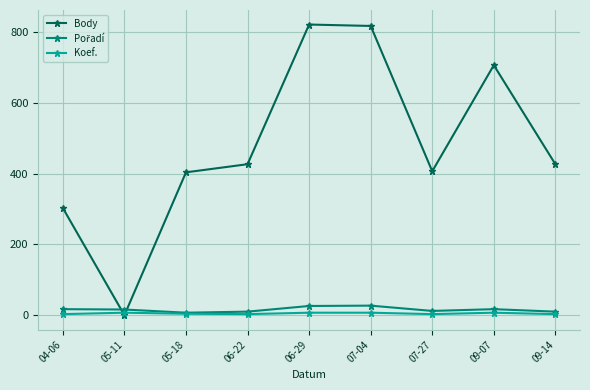

At how many categories does at least one series exceed 521?

3